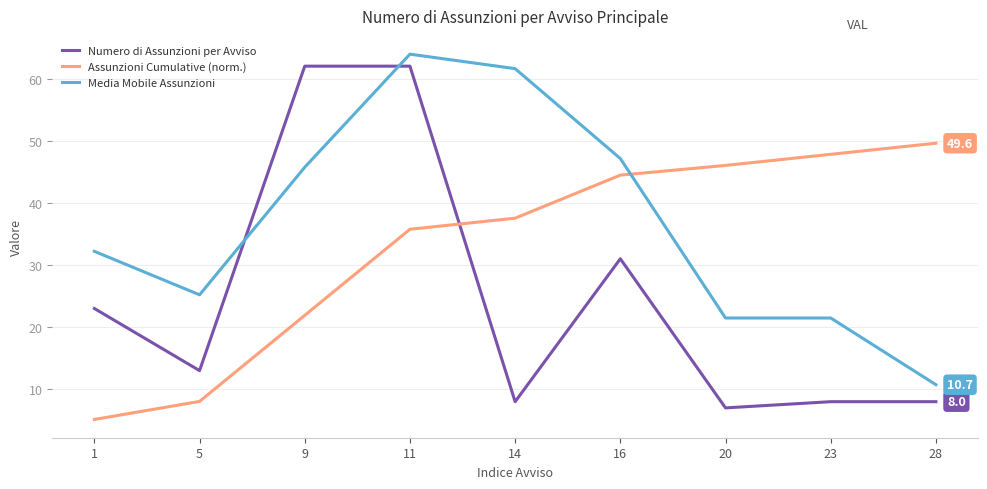

Where is Media Mobile Assunzioni nearest to the value 37?

1